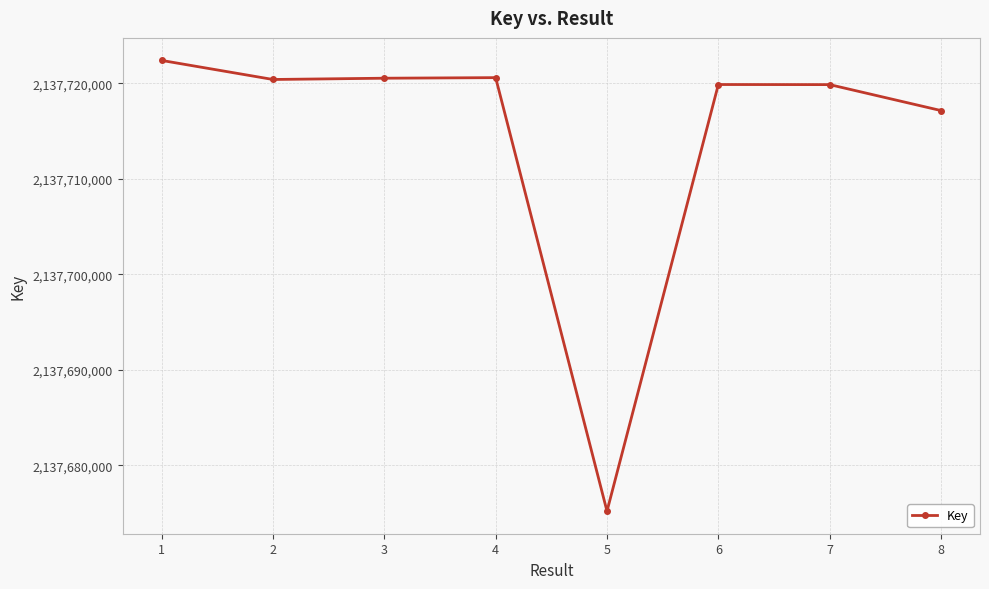

Count the number of data series in this chart.

1